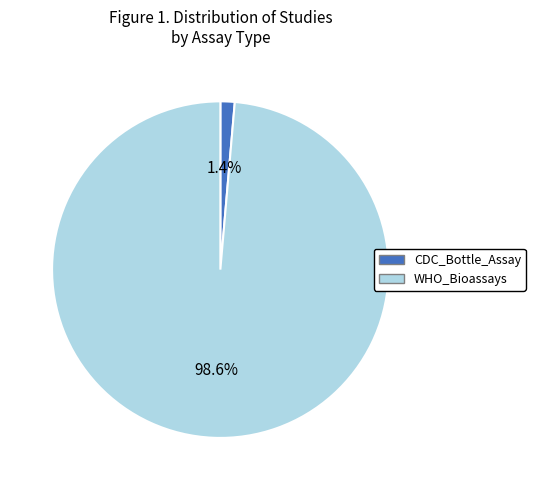

How many segments does this pie chart have?

2